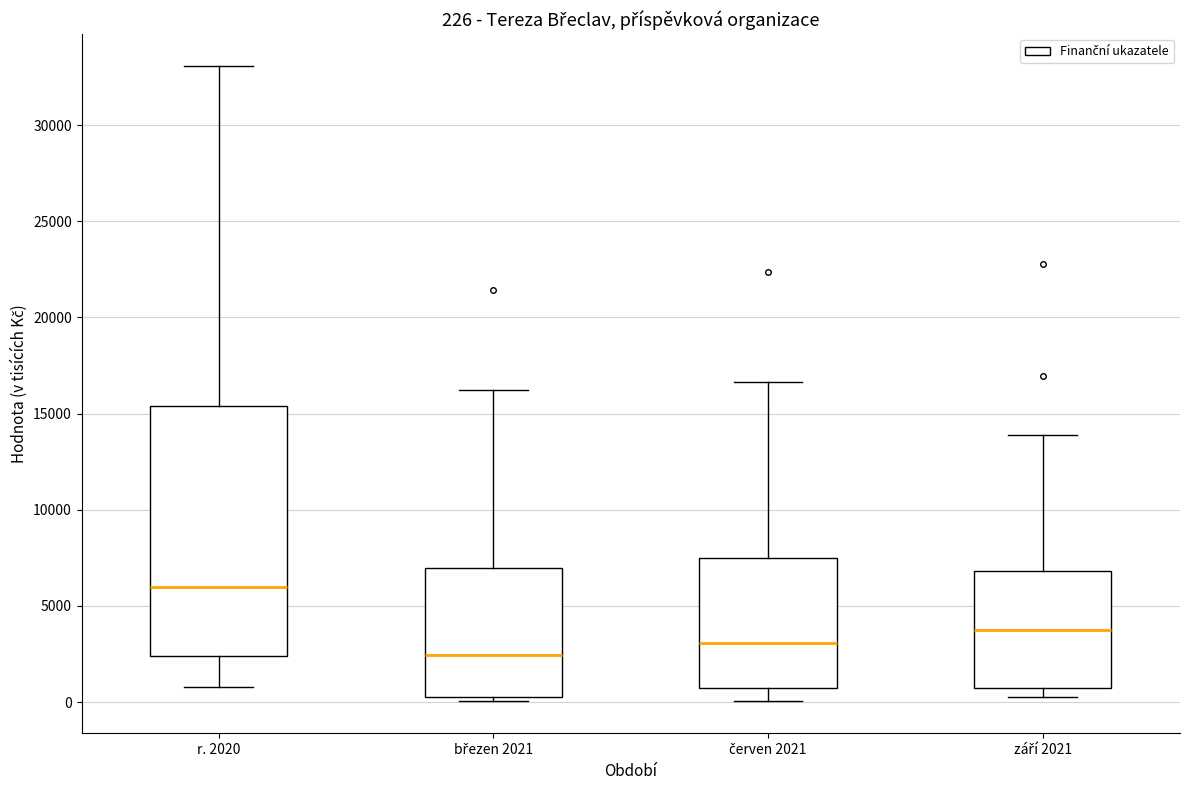

Which box has the highest median line?

r. 2020